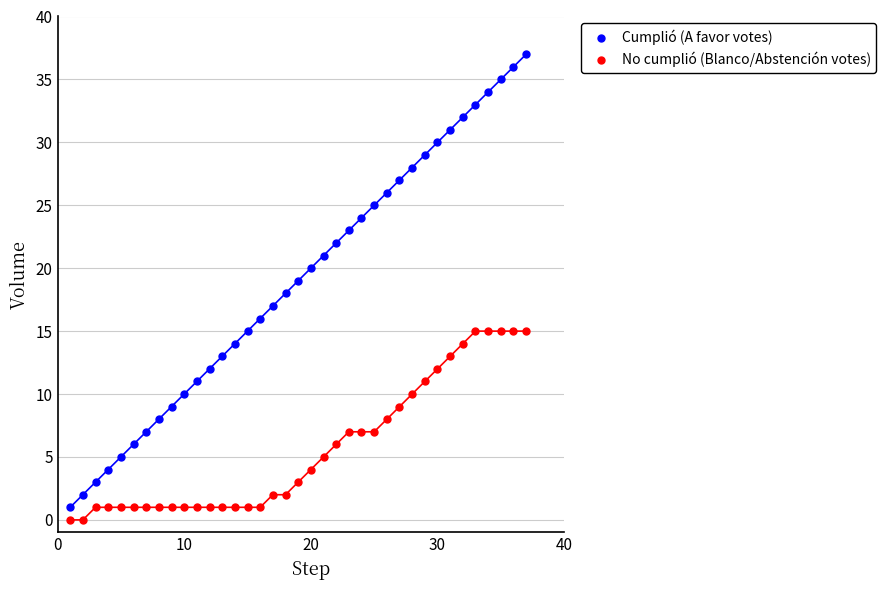

Across all data points, what is the range of Y values (max minus min)?

37